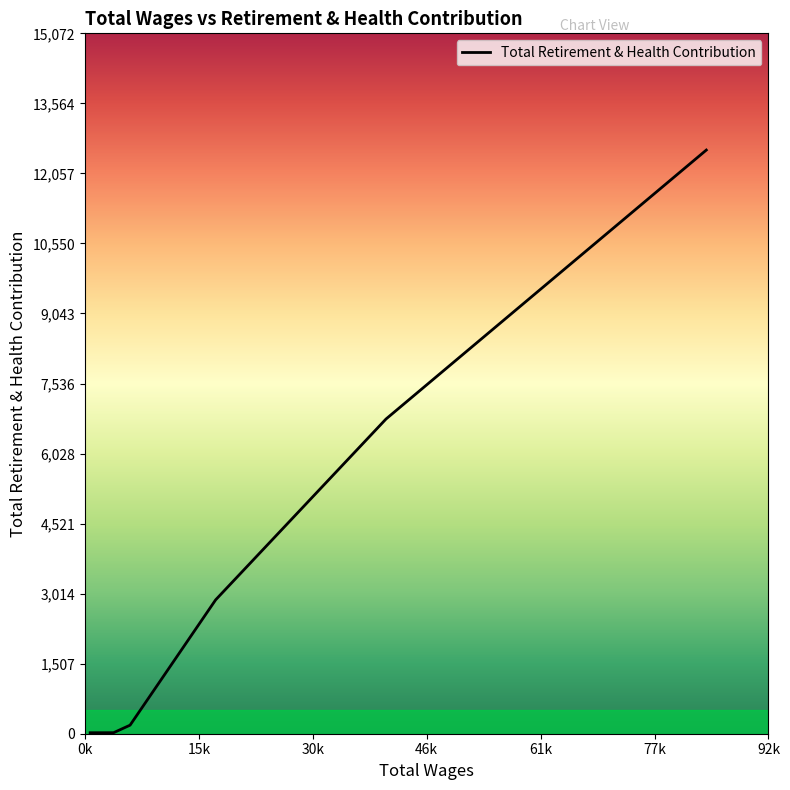

What is the smallest value displayed?

21